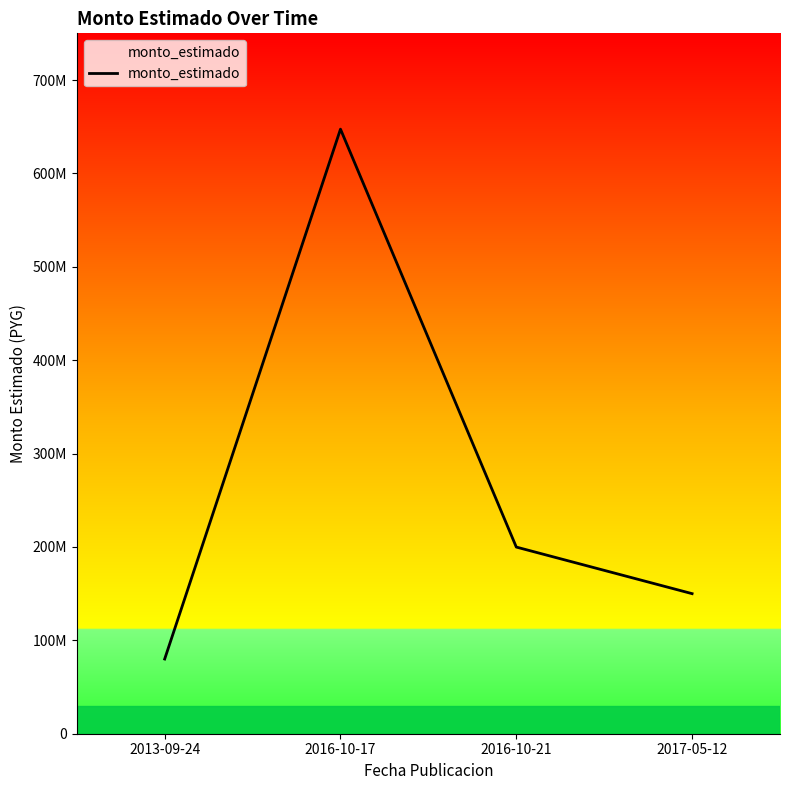

List the labels in order of value, smallest first.

2013-09-24, 2017-05-12, 2016-10-21, 2016-10-17